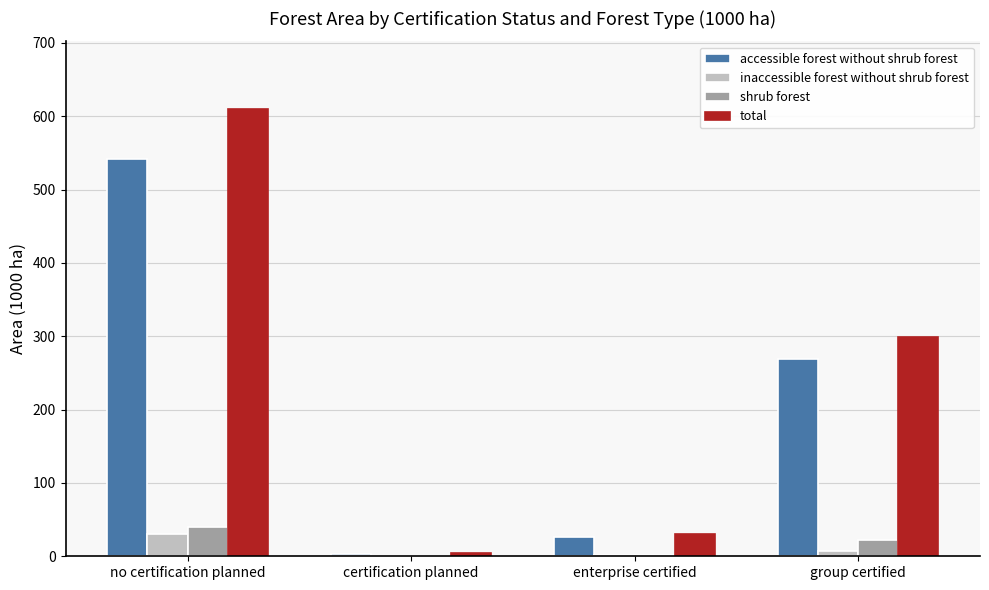

At which category is the sum across all series the highest?

no certification planned